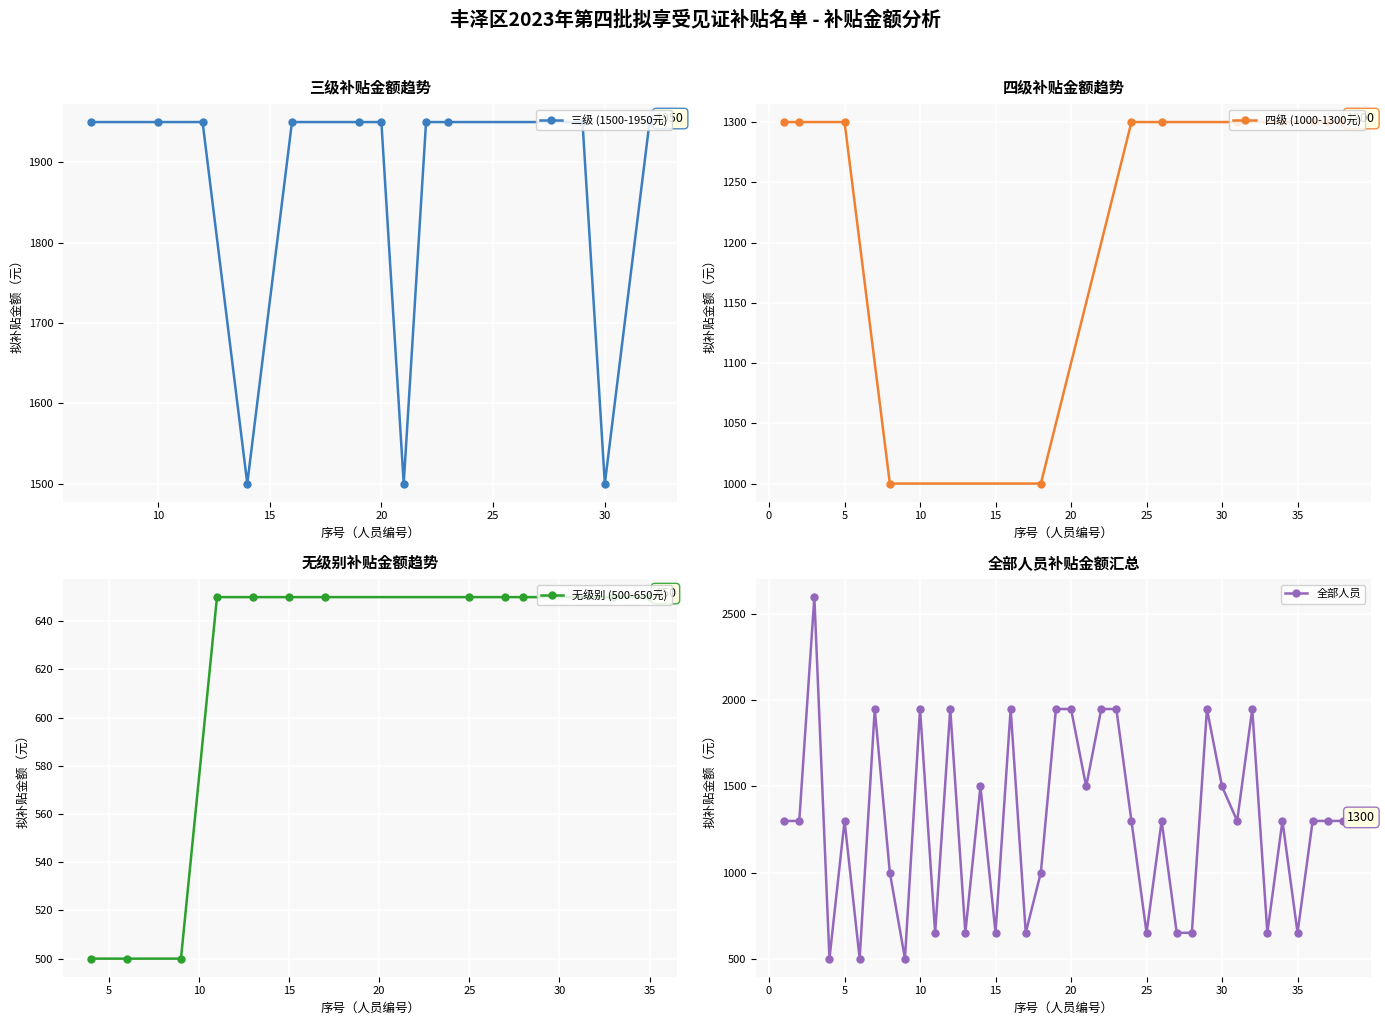

True or false: 全部人员 has more than 0 points higher than both neighbors.

True